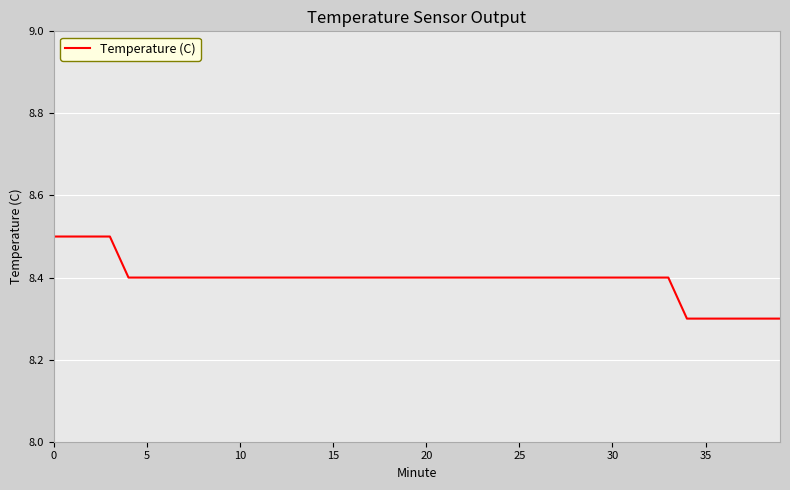

What is the smallest value displayed?

8.3